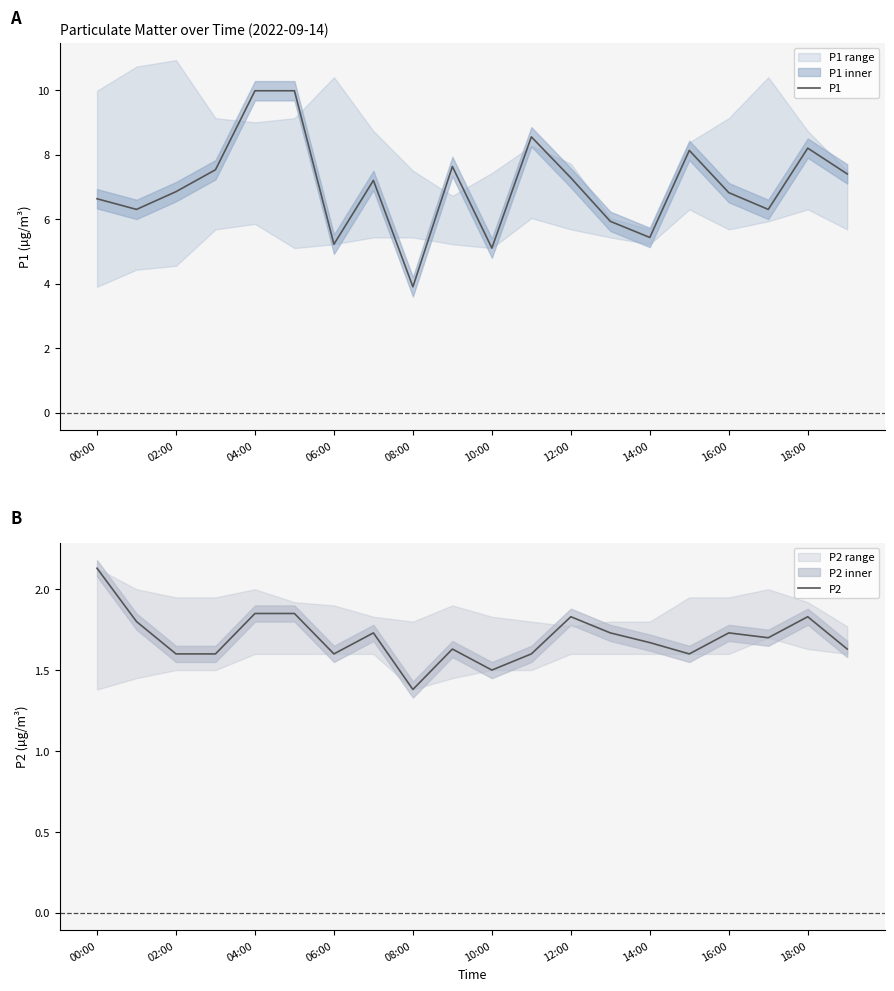

Which category has the lowest value in the P1 series?

08:00